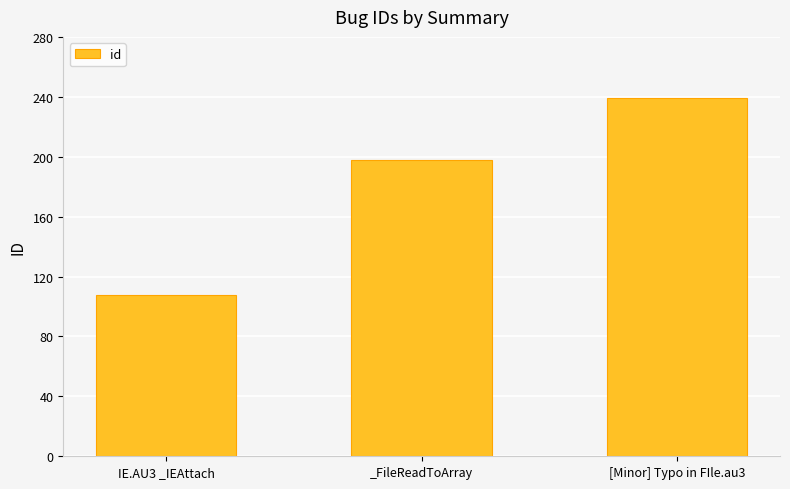

What is the change in value from _FileReadToArray to [Minor] Typo in FIle.au3?

+41